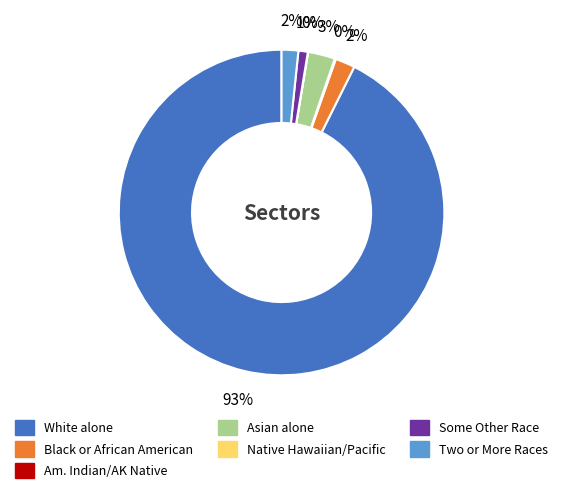

To the nearest percent, what is the average slice percentage?

14%